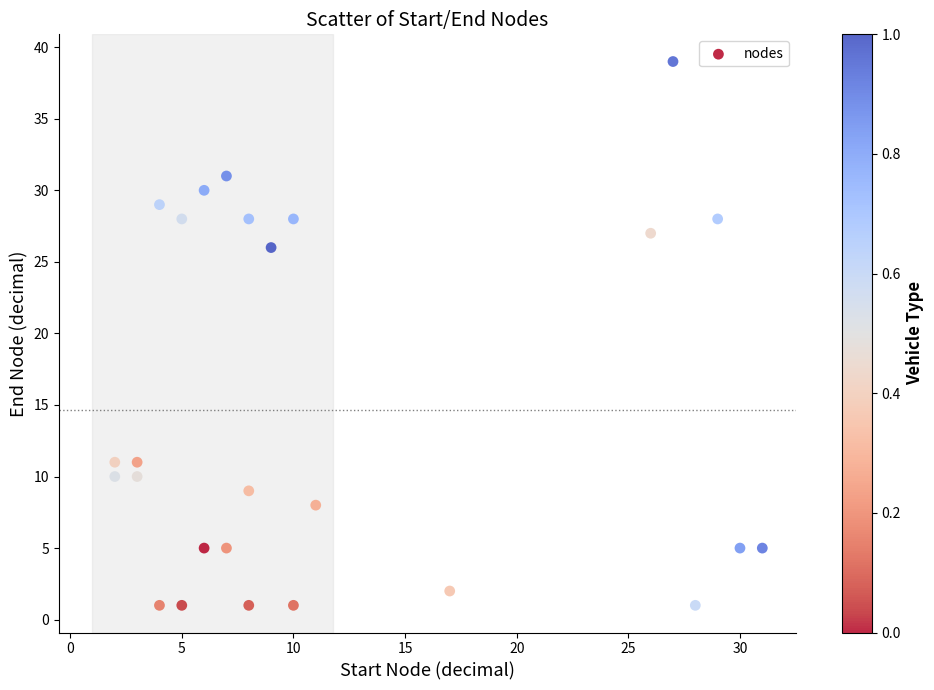

What is the range of Y values (max minus min)?

38